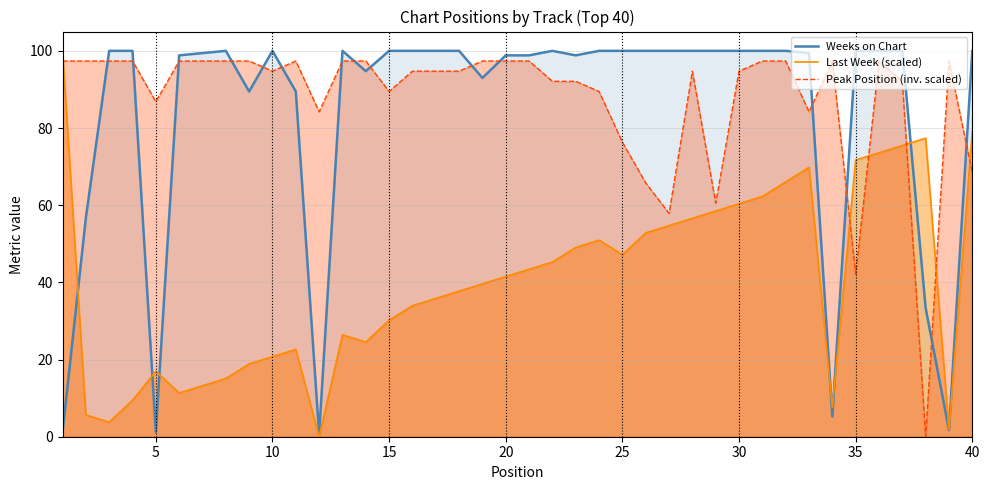

At which category does Weeks on Chart reach its first local valley?

5